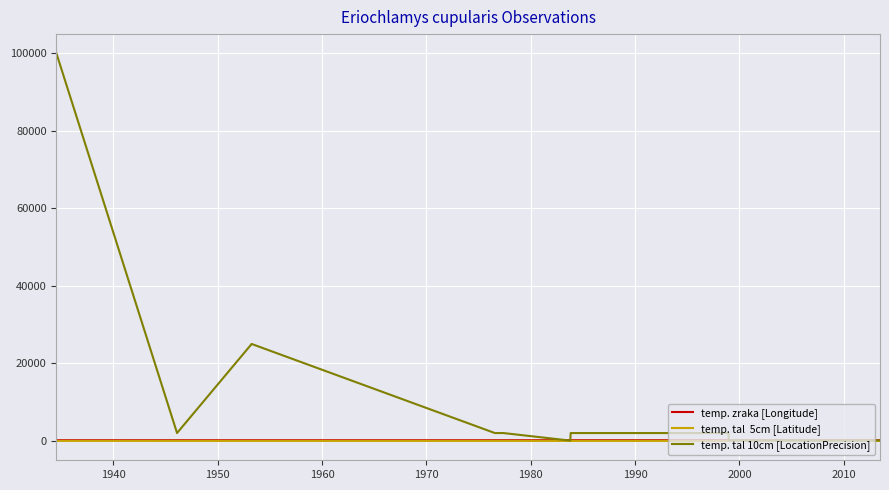

Reading left to right, extract all data points from this chart.

temp. zraka [Longitude]: 145.5	146.3	146.4	146.6	146.6	146.7	144.2	144.2	146.0	147.3	146.8	144.2	147.1	146.9	145.4	146.7	146.8	146.7	146.9	146.9	145.5	145.4	145.4	149.6	149.6	145.5	145.4
temp. tal  5cm [Latitude]: -23.5	-28.1	-28.2	-27.9	-28.2	-28.0	-28.1	-28.1	-28.2	-29.0	-27.7	-27.9	-28.5	-27.7	-23.0	-28.3	-28.3	-27.8	-27.9	-28.9	-23.6	-22.4	-22.4	-26.2	-26.2	-23.6	-22.1
temp. tal 10cm [LocationPrecision]: 100000.0	2000.0	25000.0	2000.0	2000.0	50.0	2000.0	2000.0	2000.0	2000.0	100.0	100.0	100.0	100.0	100.0	100.0	100.0	100.0	100.0	100.0	100.0	100.0	100.0	100.0	100.0	100.0	100.0